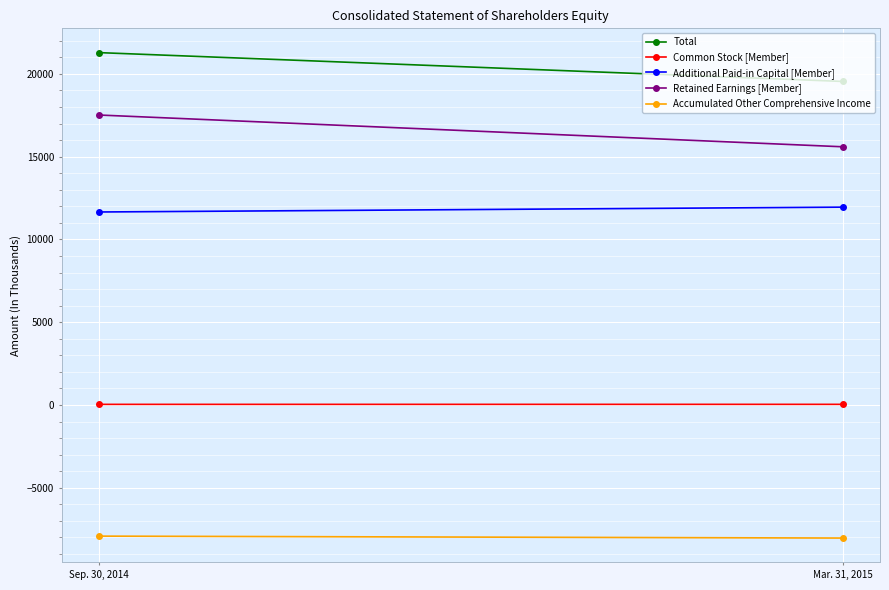

Which category has the lowest value across all series?

Mar. 31, 2015